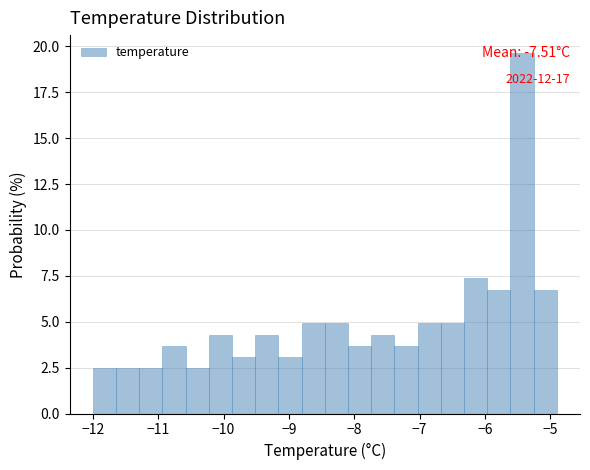

Around what value on the x-axis is the tallest bar? Give the approximate position of its centre, as read against the axis.

-5.4